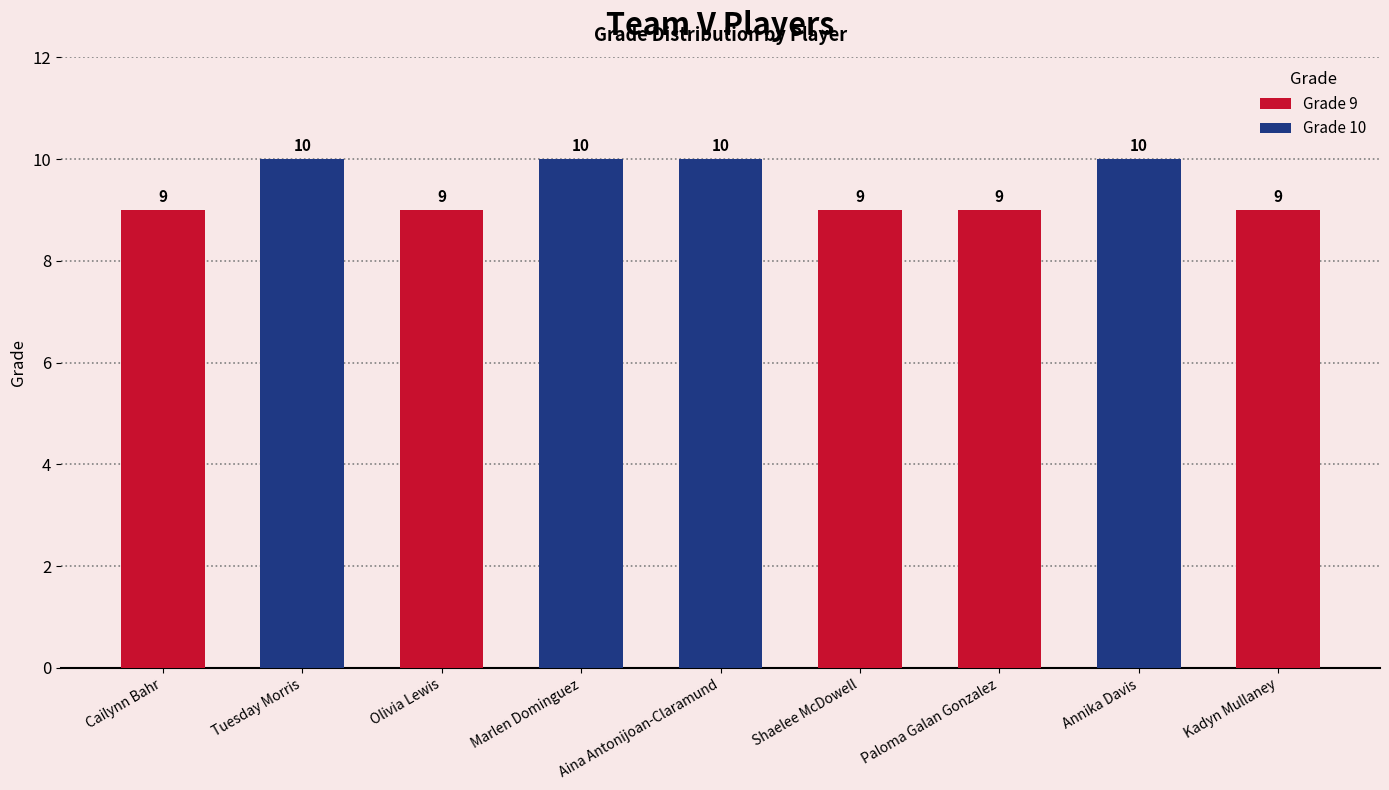

How many categories are shown in the chart?

9